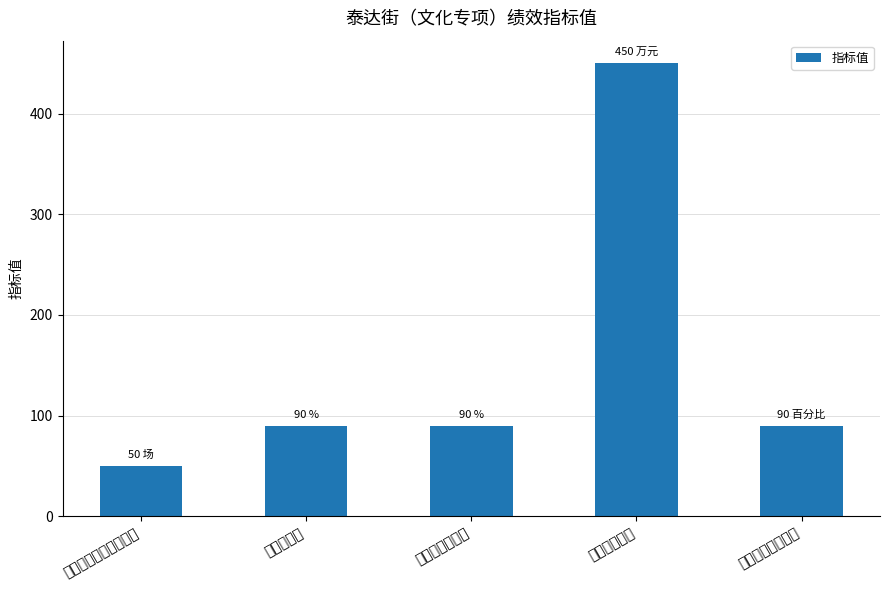

How many categories are shown in the chart?

5